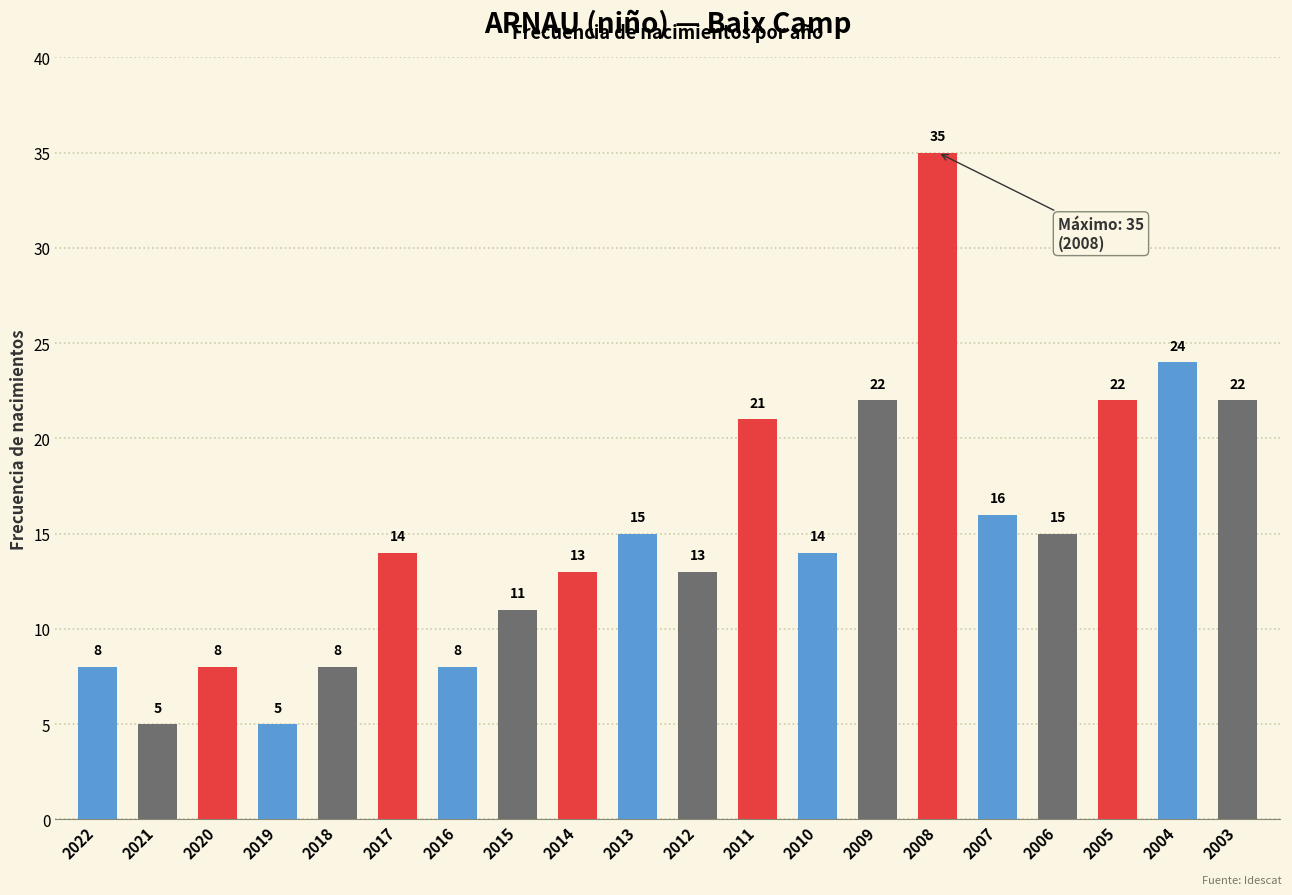

The chart shows a value of 14 at 2017. True or false?

True